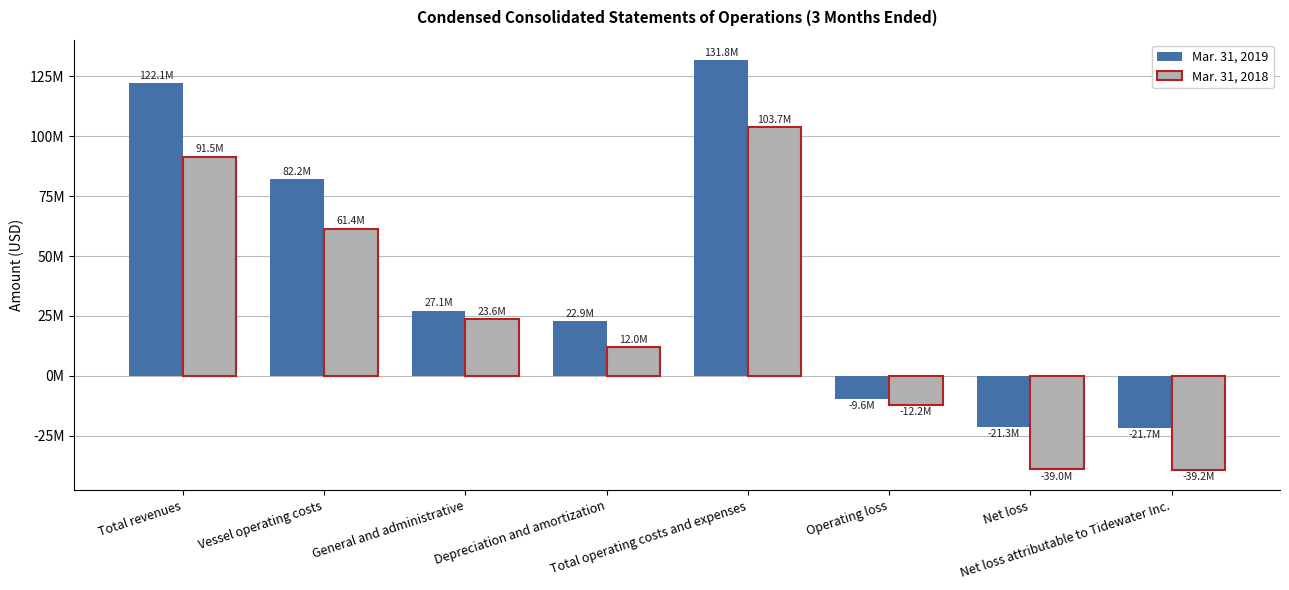

Which series has the largest total across all categories?

Mar. 31, 2019